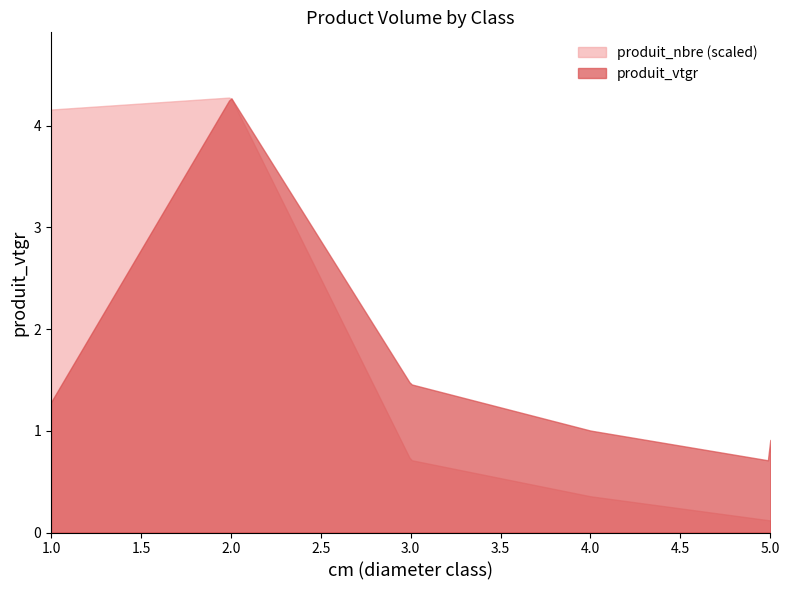

What is the sum of all produit_vtgr values?

579.0